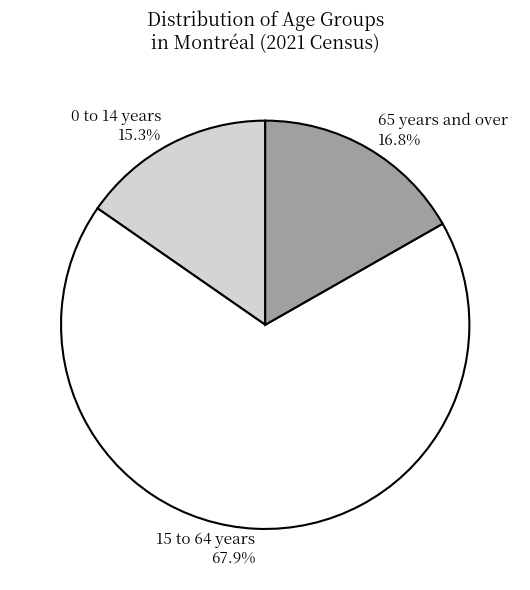

To the nearest percent, what is the combined percentage of 65 years and over and 0 to 14 years?

32%